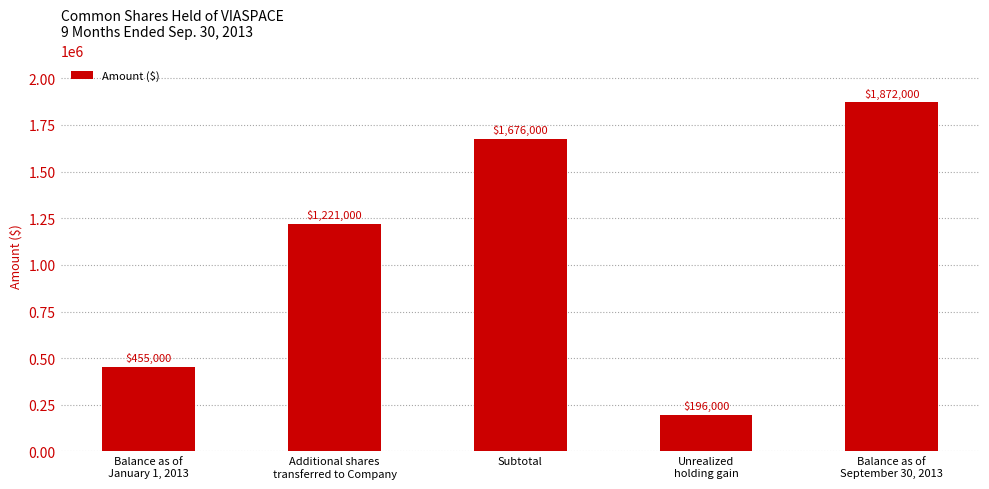

List the labels in order of value, smallest first.

Unrealized
holding gain, Balance as of
January 1, 2013, Additional shares
transferred to Company, Subtotal, Balance as of
September 30, 2013